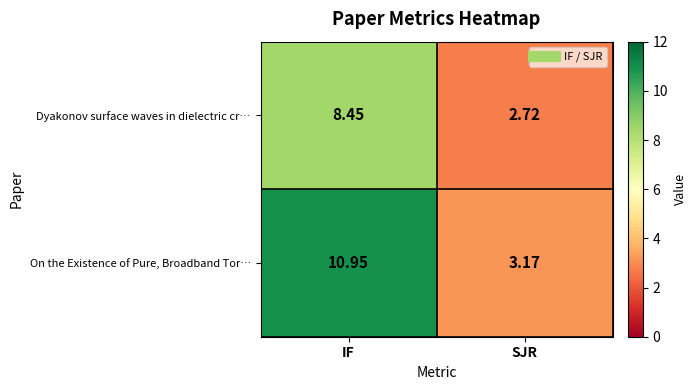

How many data points in Dyakonov surface waves in dielectric cr… are less than 8?

1